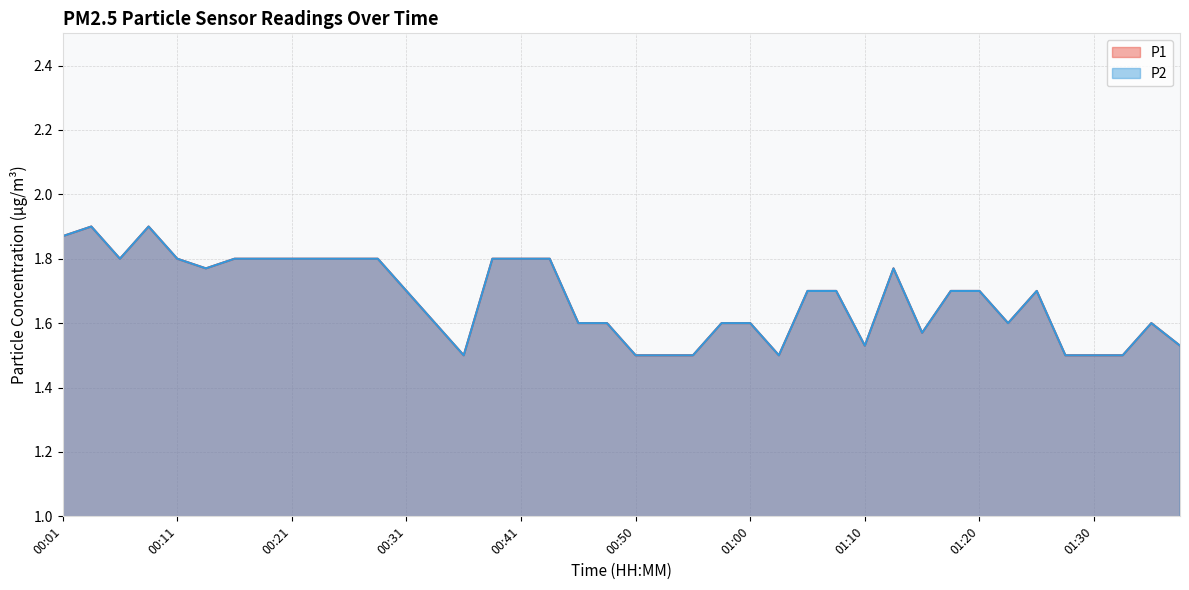

Which series has the largest range (max minus min)?

P1